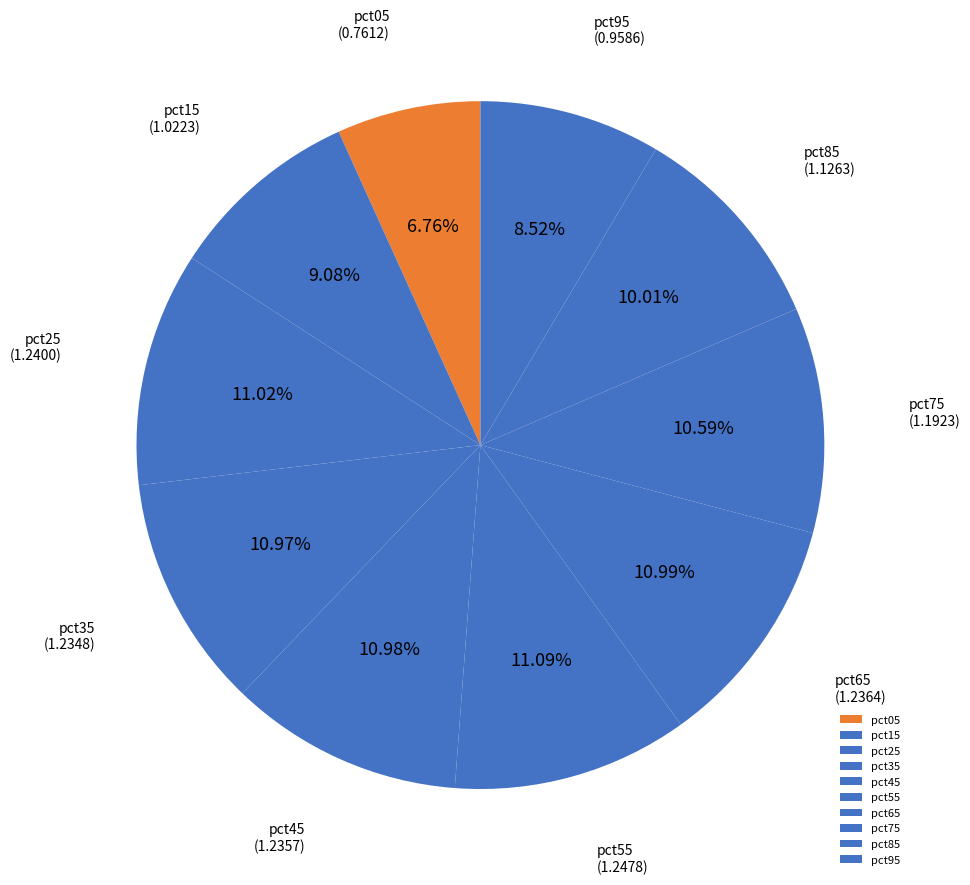

What percentage do pct75 and pct95 together represent?

19.1%